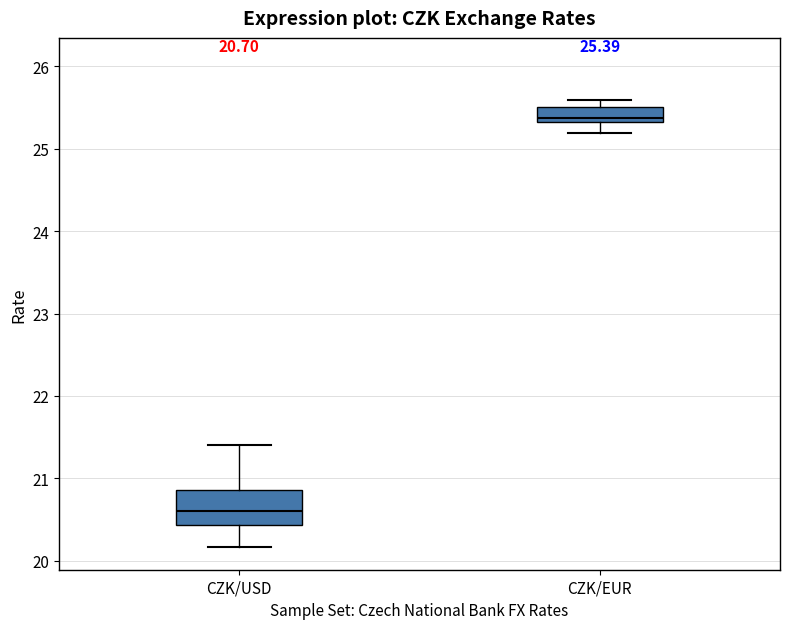

Which box has the highest median line?

CZK/EUR